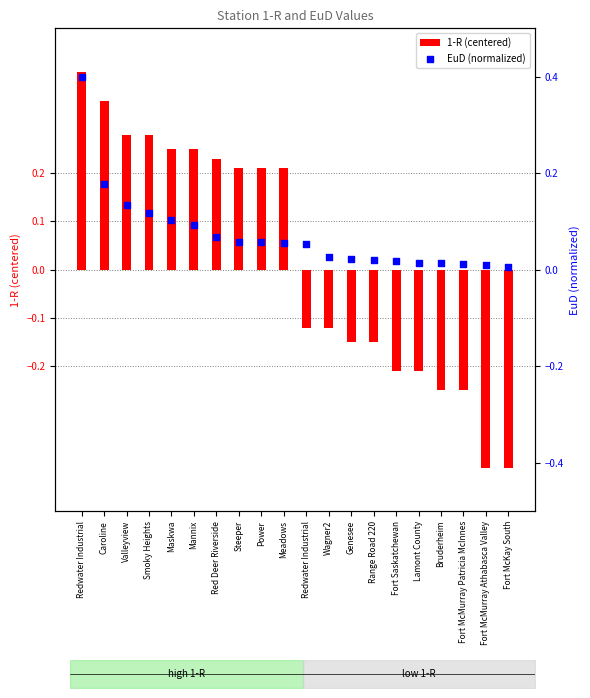

At which category is the sum across all series the highest?

Redwater Industrial